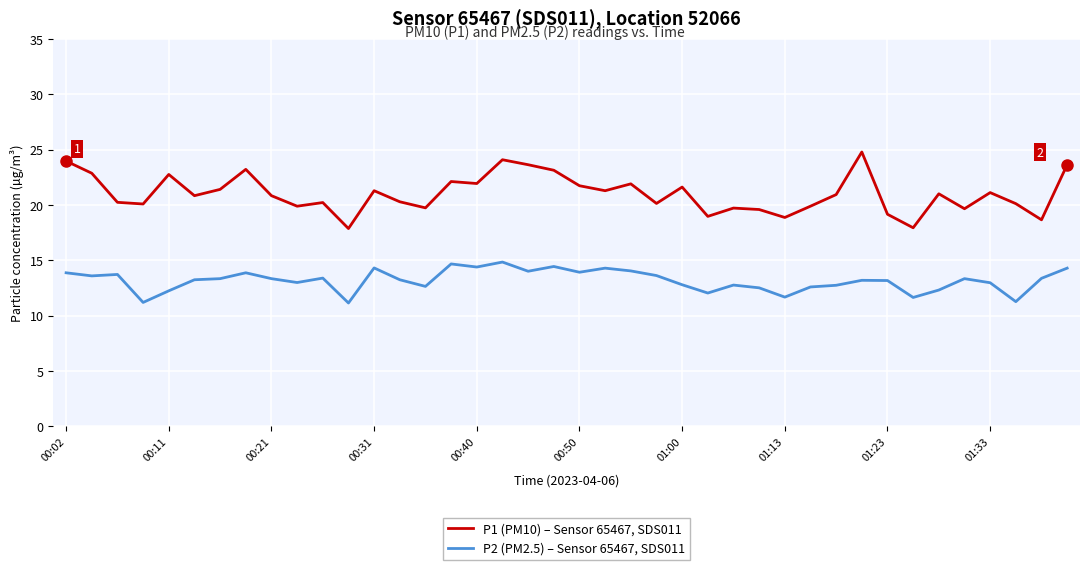

What is the greatest value displayed?

24.8